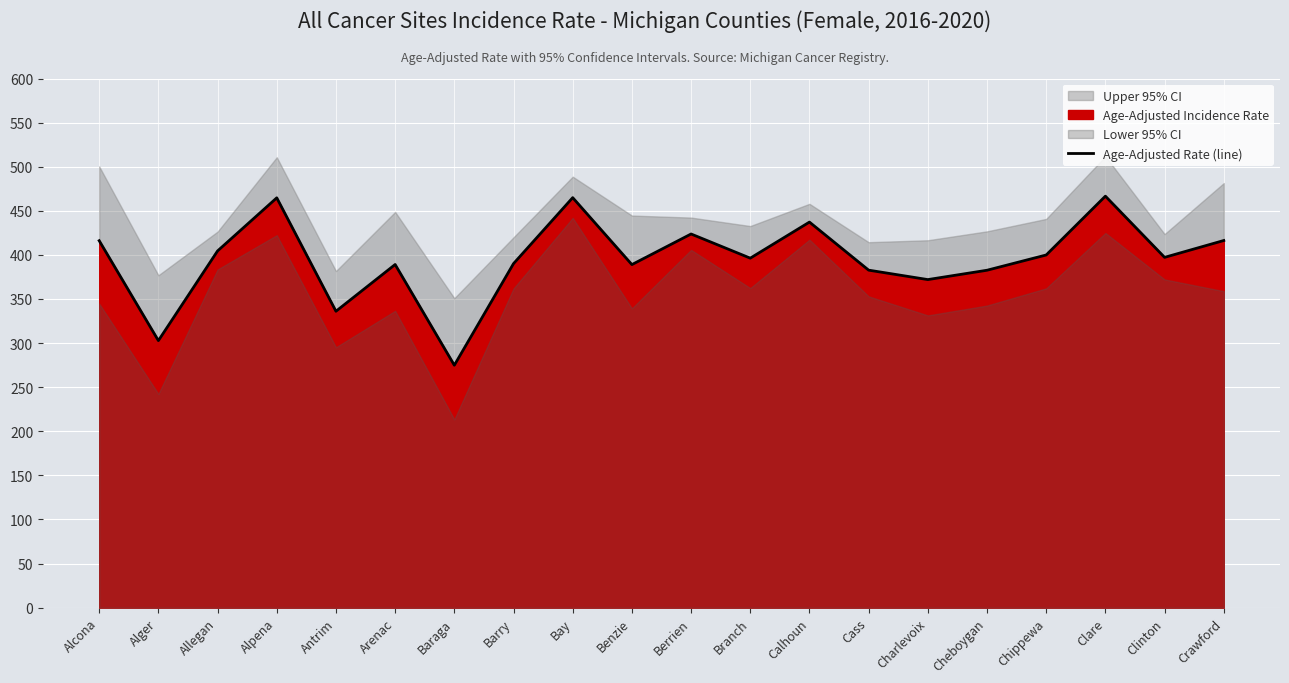

How many data points are less than 397?

10